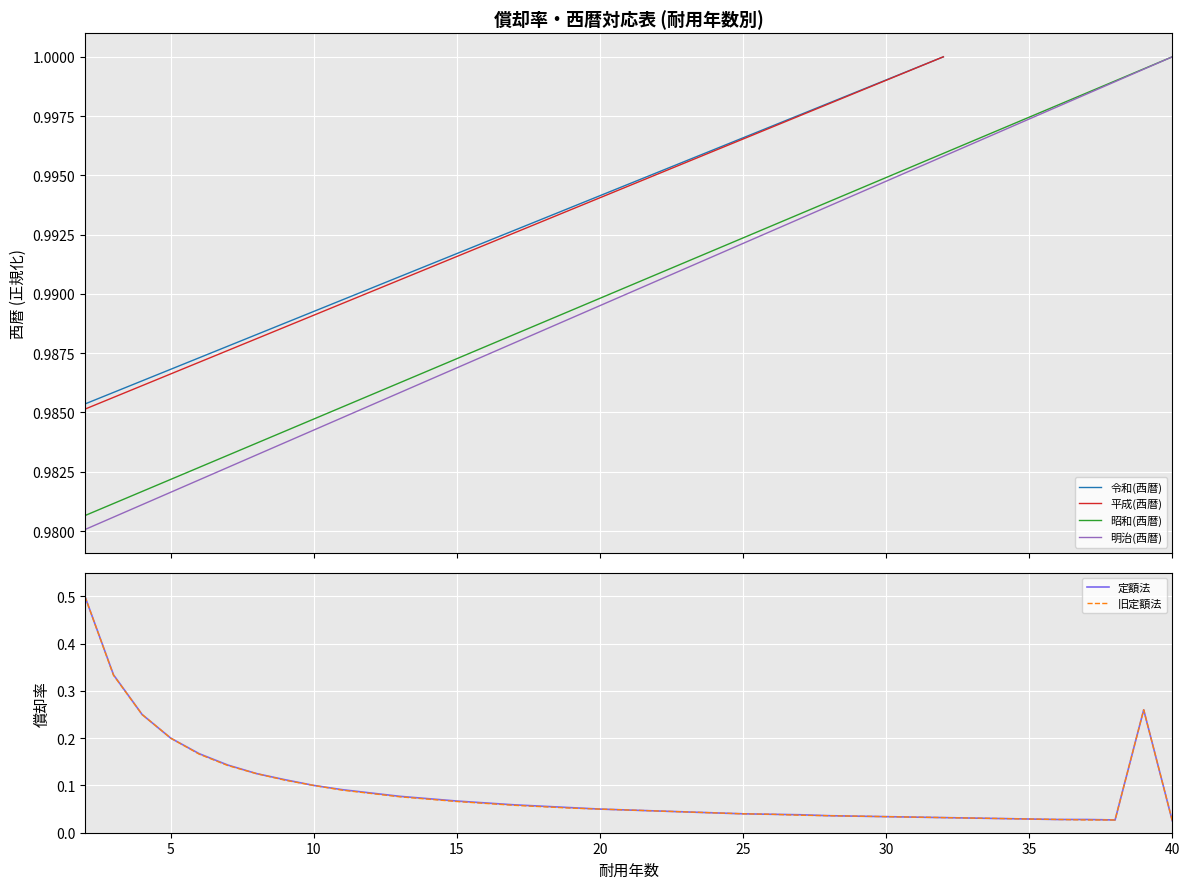

What is the maximum value for 旧定額法?

0.5